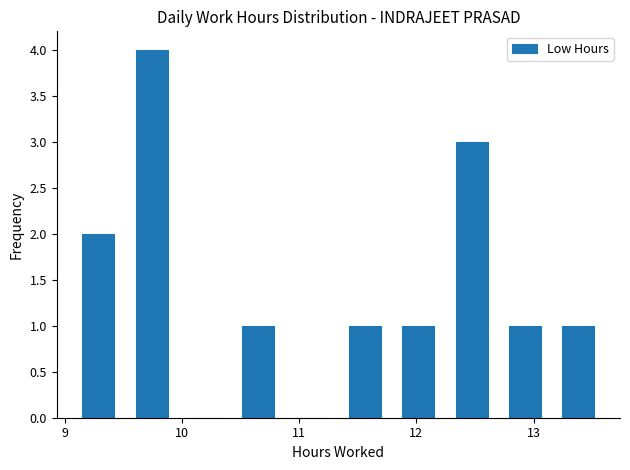

Which range on the x-axis has the tallest bar?

9.5 to 10.0